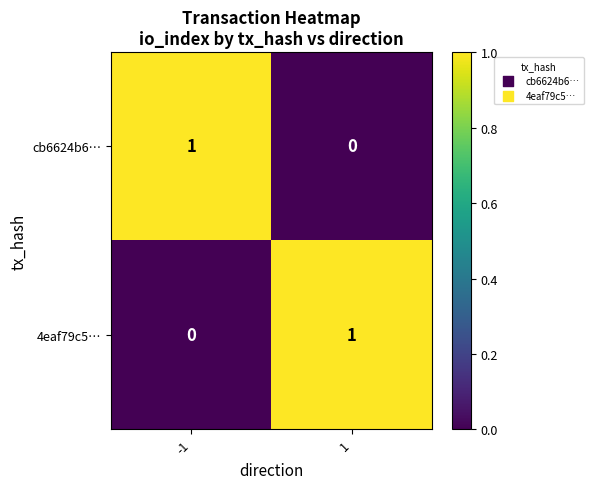

Is the value of 4eaf79c5… at 1 greater than the value of cb6624b6… at 1?

Yes